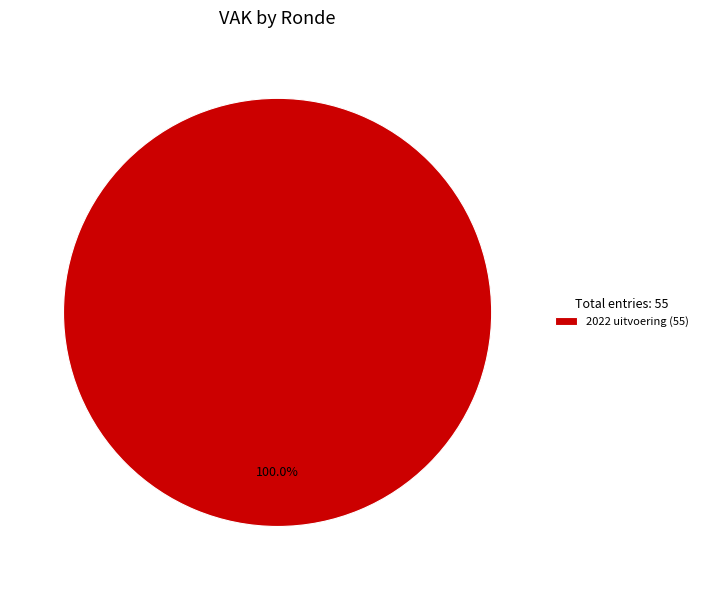

Is 2022 uitvoering (55) the majority of the pie?

Yes